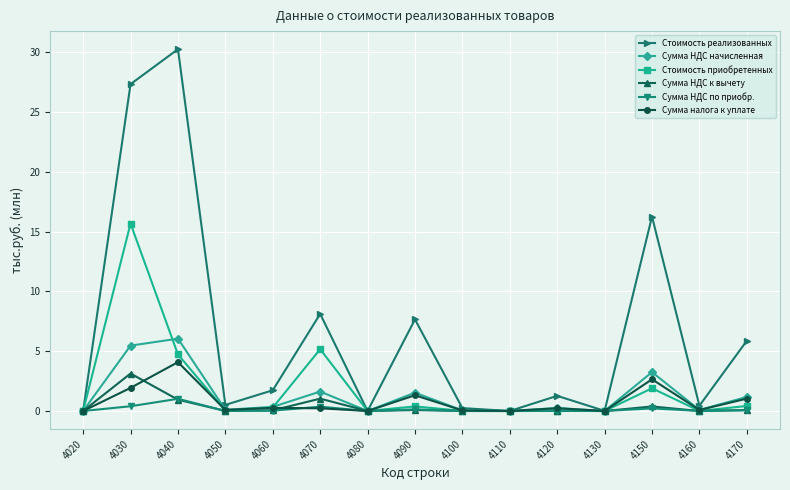

Which series has the largest range (max minus min)?

Стоимость реализованных